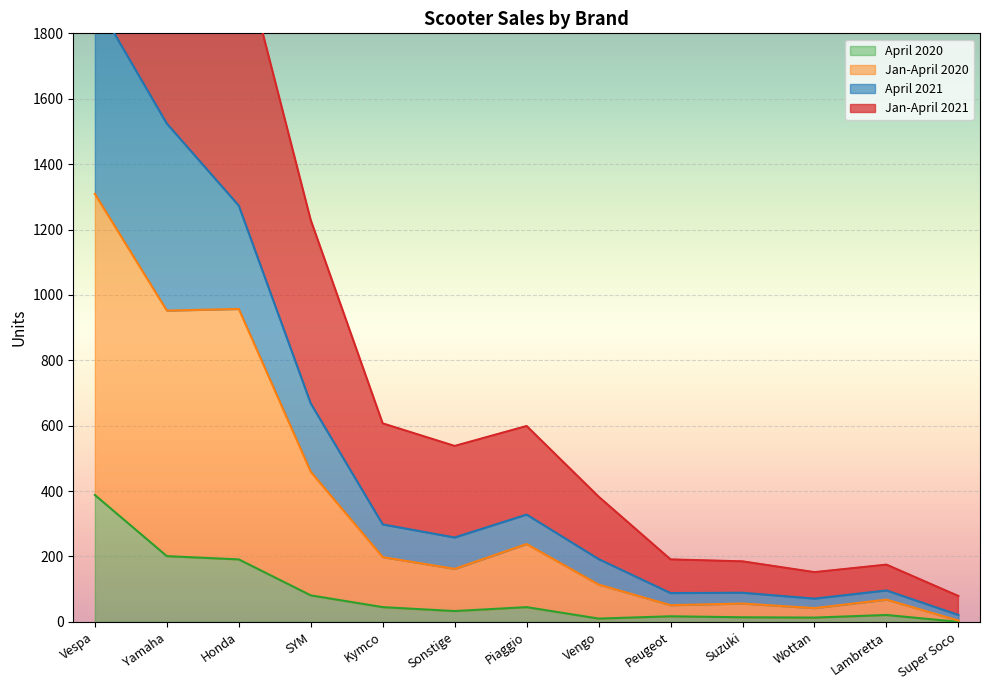

The April 2020 series shows 193 at Super Soco. True or false?

False